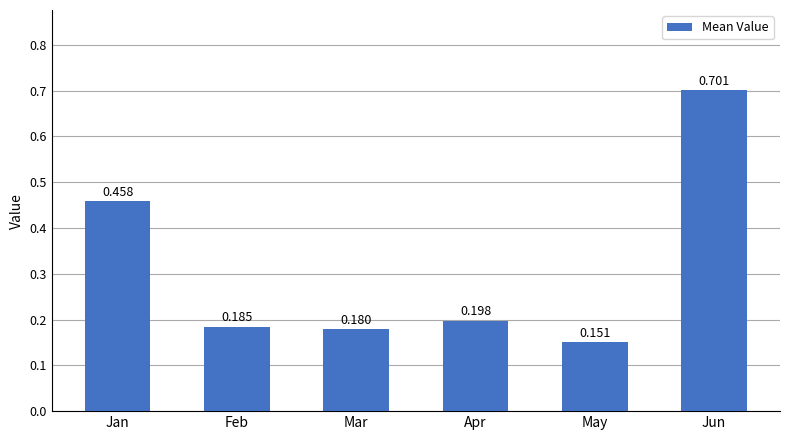

At which category does the chart reach its minimum across all series?

May